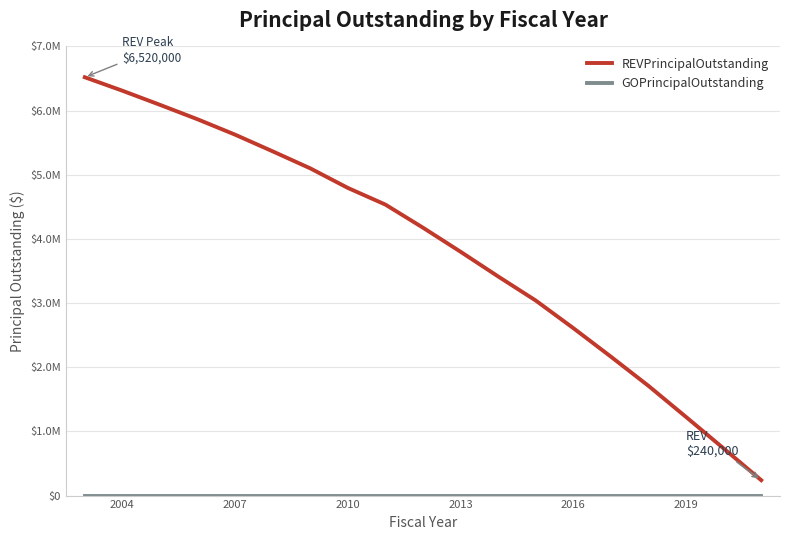

True or false: GOPrincipalOutstanding and REVPrincipalOutstanding intersect in this chart.

False